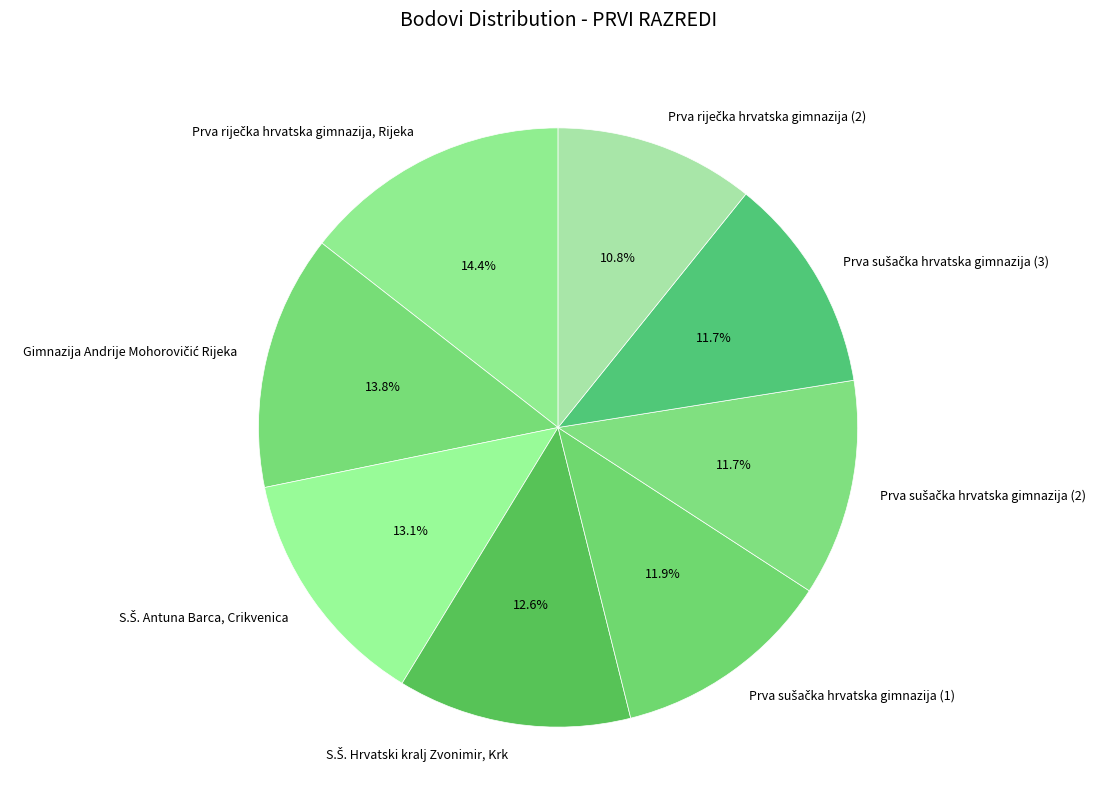

Is there a majority slice in this chart?

No